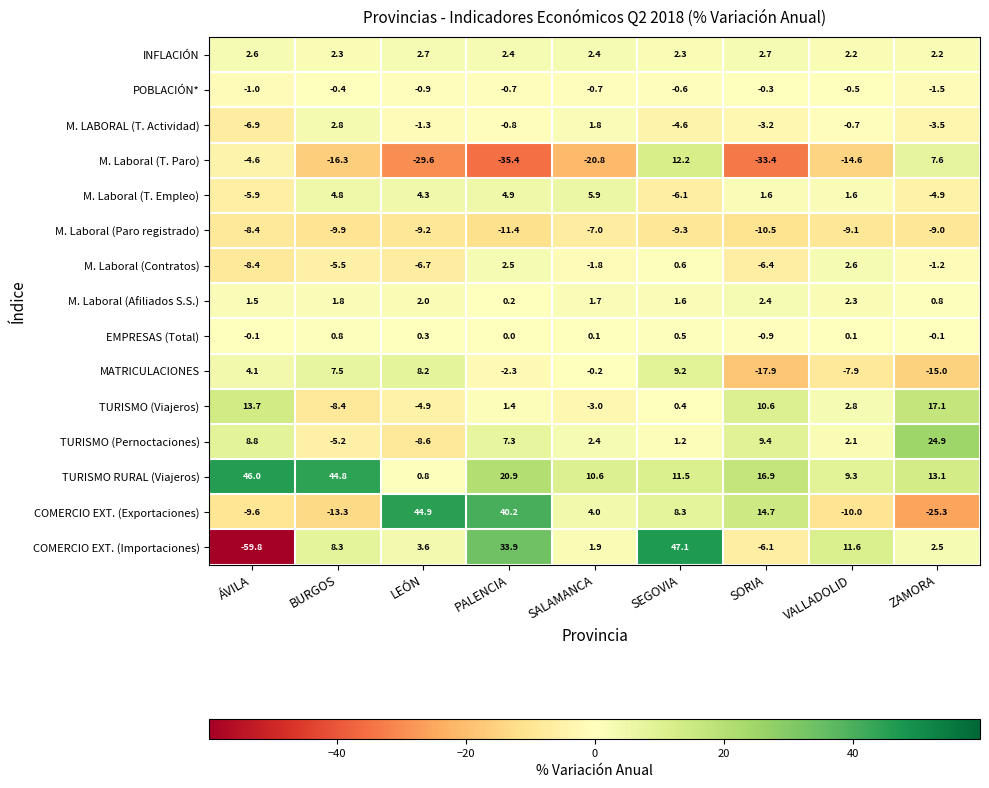

What is the maximum value shown in the chart?

47.1